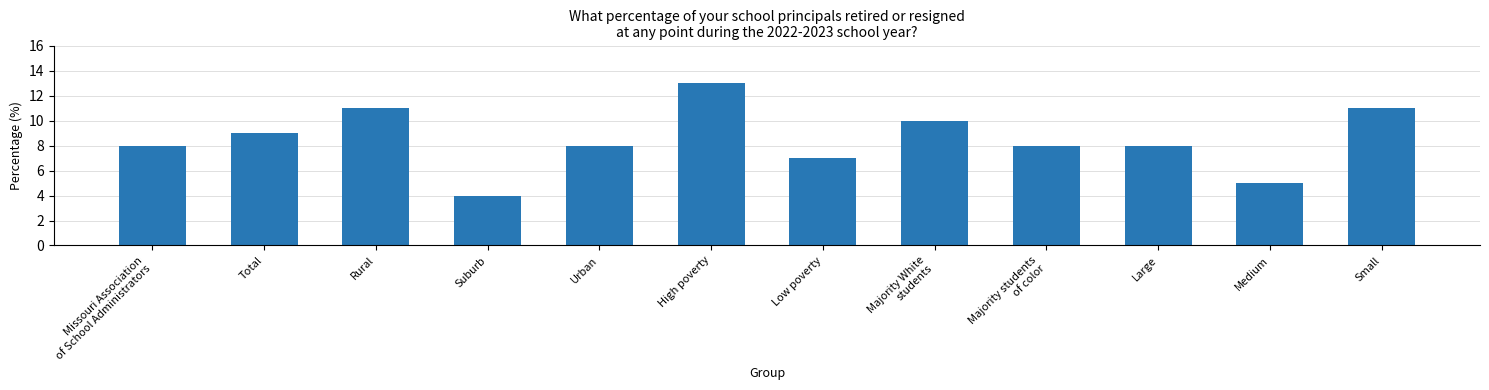

Which category has the lowest value across all series?

Suburb